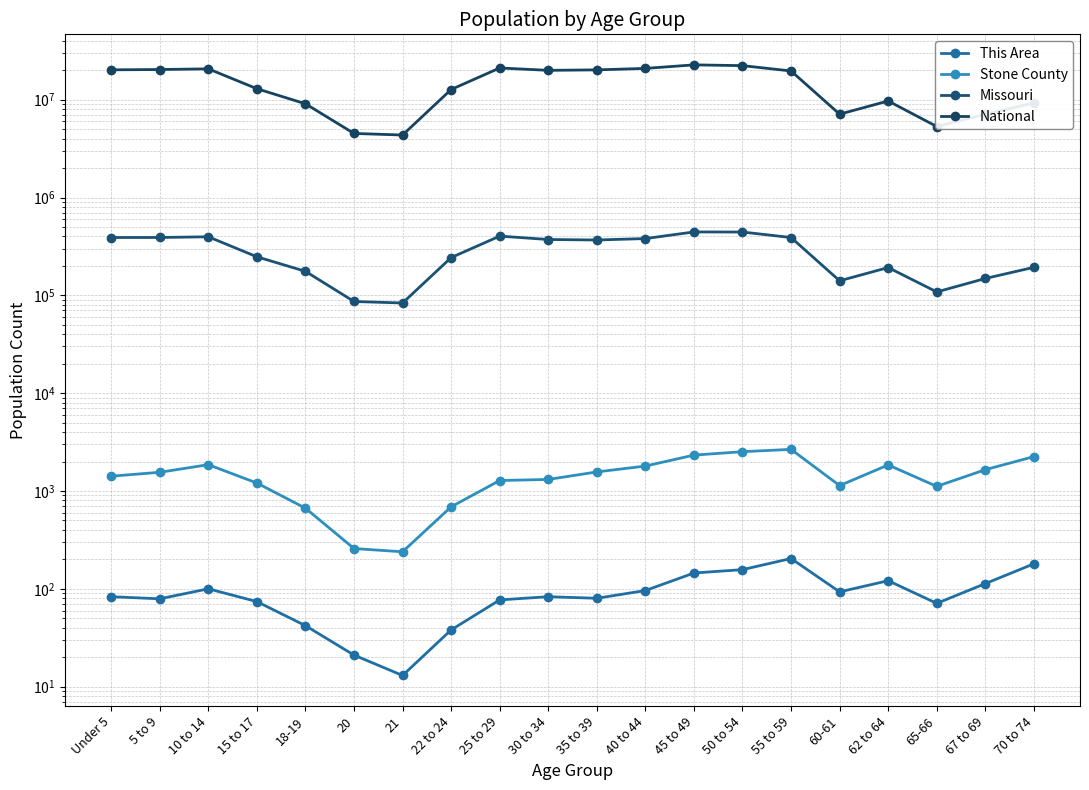

Reading left to right, list all the values displayed in this chart.

This Area: 83	79	100	74	42	21	13	38	77	83	80	96	145	157	204	93	121	71	113	180
Stone County: 1416	1553	1857	1206	667	258	239	689	1279	1312	1566	1798	2326	2522	2663	1135	1846	1115	1651	2246
Missouri: 390237	390463	396925	247811	175975	86528	83511	243250	403239	372228	368070	380546	444766	443806	389985	140830	192463	108394	148659	193437
National: 20201362	20348657	20677194	12954254	9086089	4519129	4354294	12712576	21101849	19962099	20179642	20890964	22708591	22298125	19664805	7113727	9704197	5319902	7115361	9278166